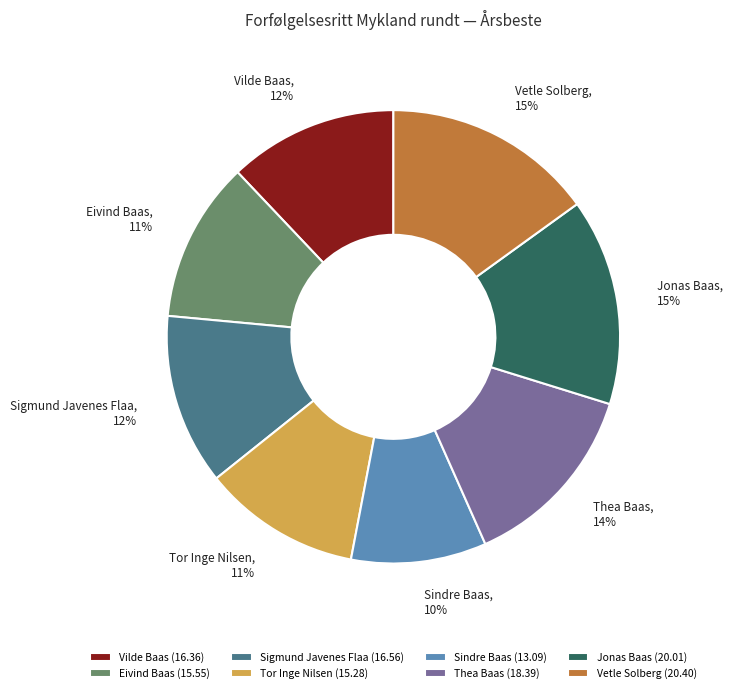

Count the number of slices in the pie.

8